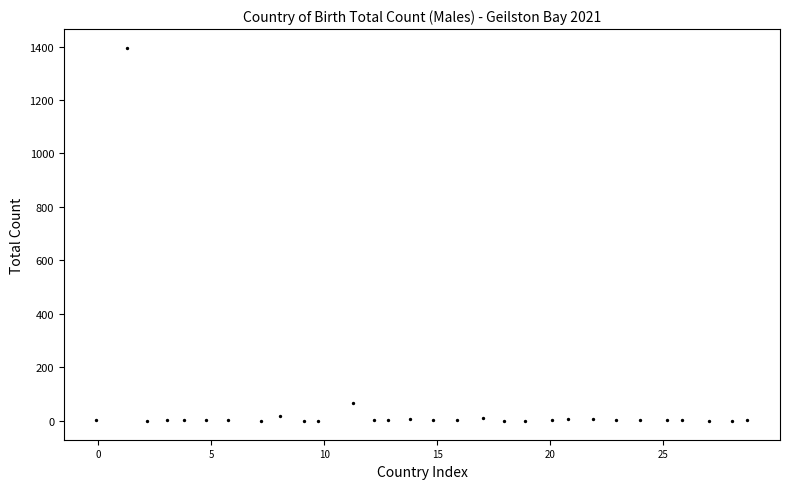

What is the range of X values (max minus min)?

28.8